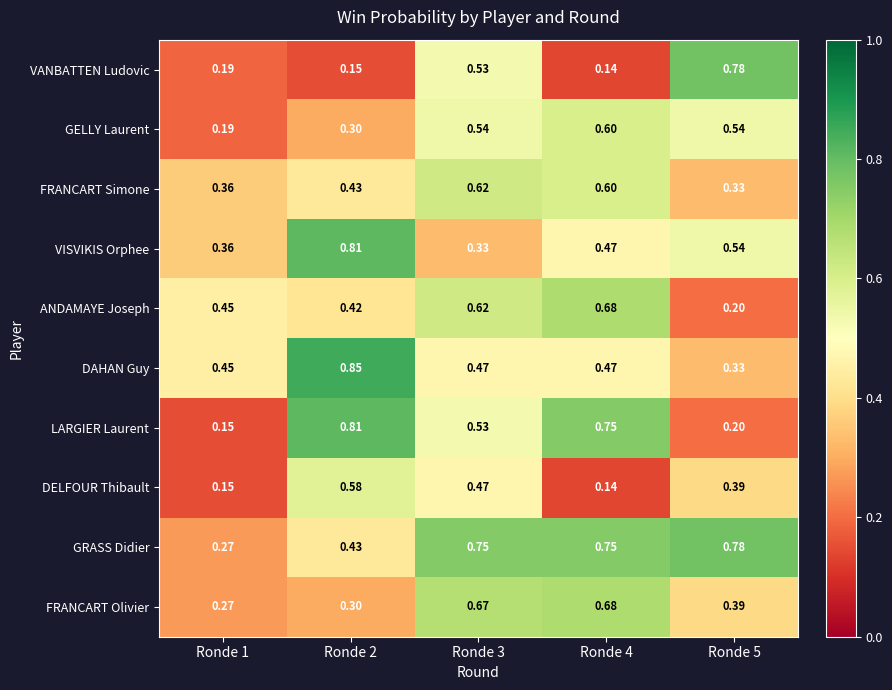

Which series has the widest spread of values?

LARGIER Laurent